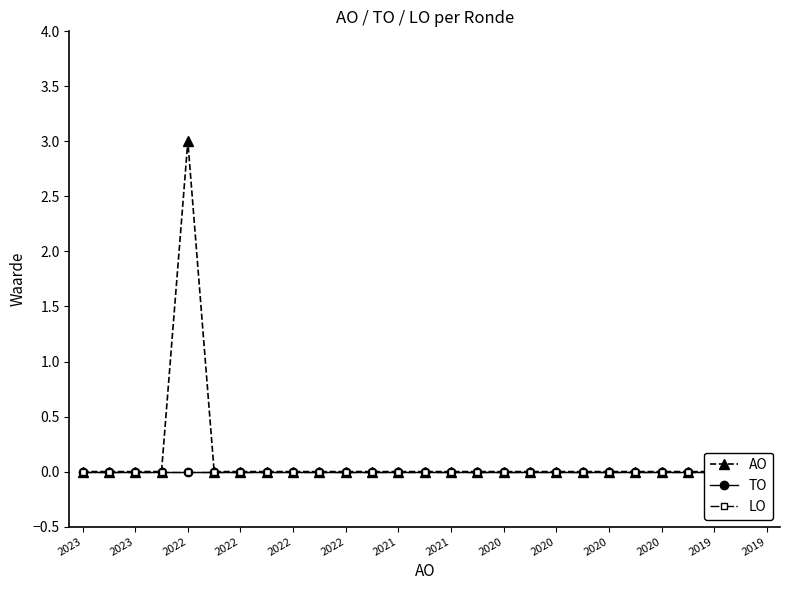

What is the maximum value shown in the chart?

3